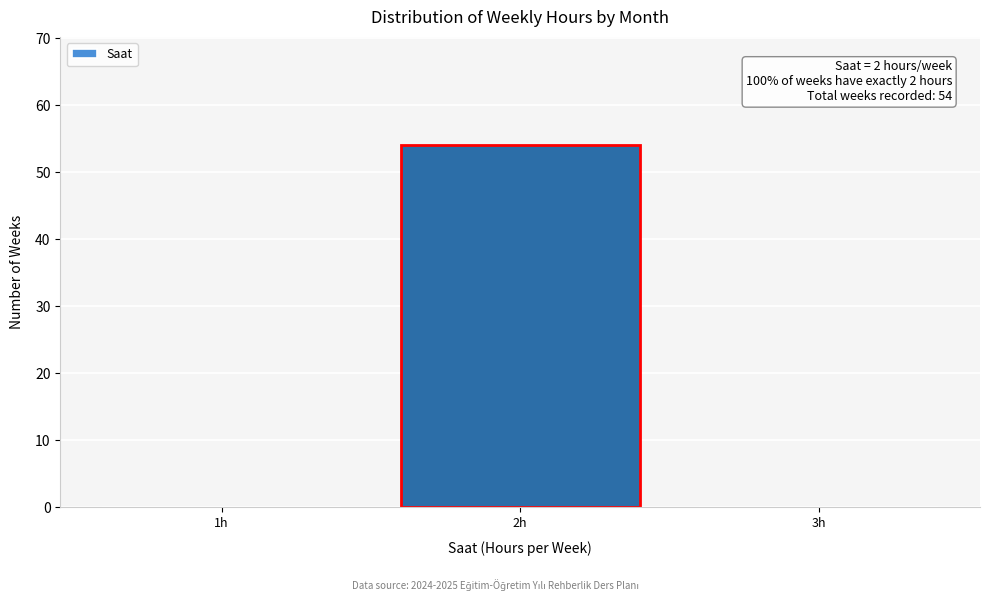

Reading left to right, list all the values displayed in this chart.

1h=0	2h=54	3h=0